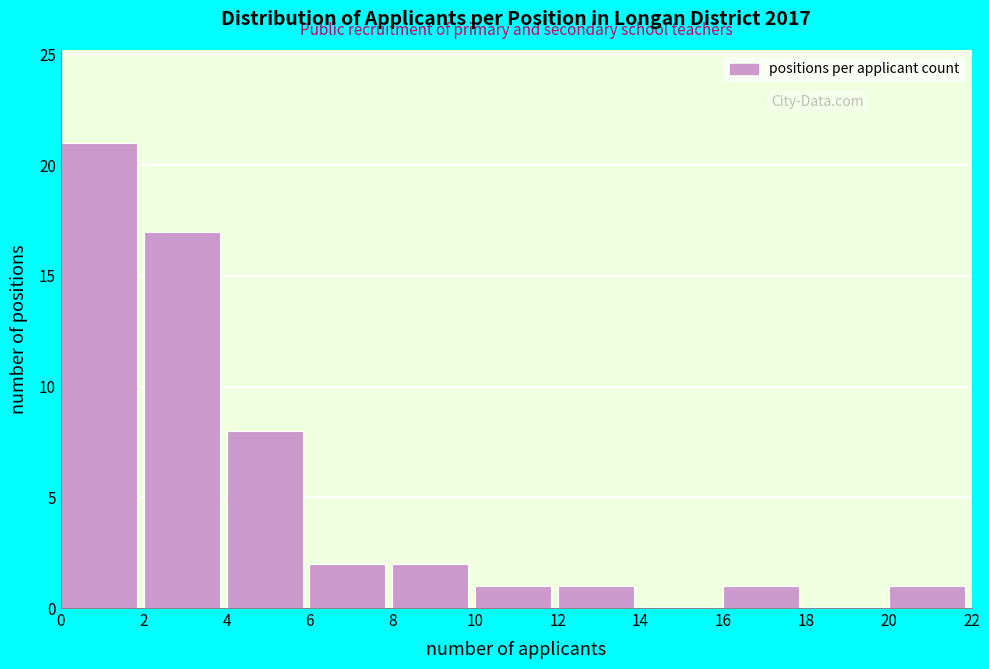

Reading left to right, list every bar in this chart as the range it spans on the x-axis followed by its height. The values are not printed on the chart, so give them approximately, as read against the axis.

0 to 2: 21
2 to 4: 17
4 to 6: 8
6 to 8: 2
8 to 10: 2
10 to 12: 1
12 to 14: 1
14 to 16: 0
16 to 18: 1
18 to 20: 0
20 to 22: 1